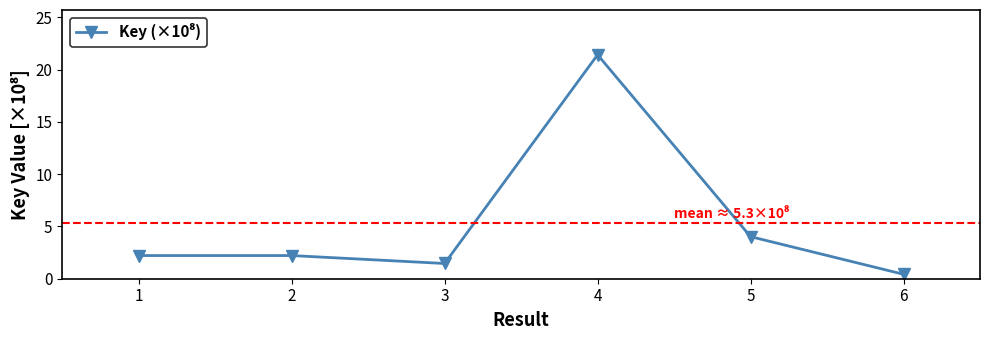

How many points are lower than both their immediate neighbors (excluding endpoints)?

1